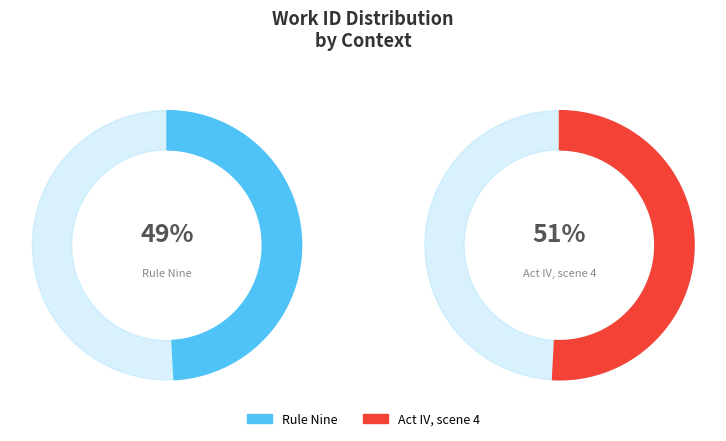

Count the number of slices in the pie.

2